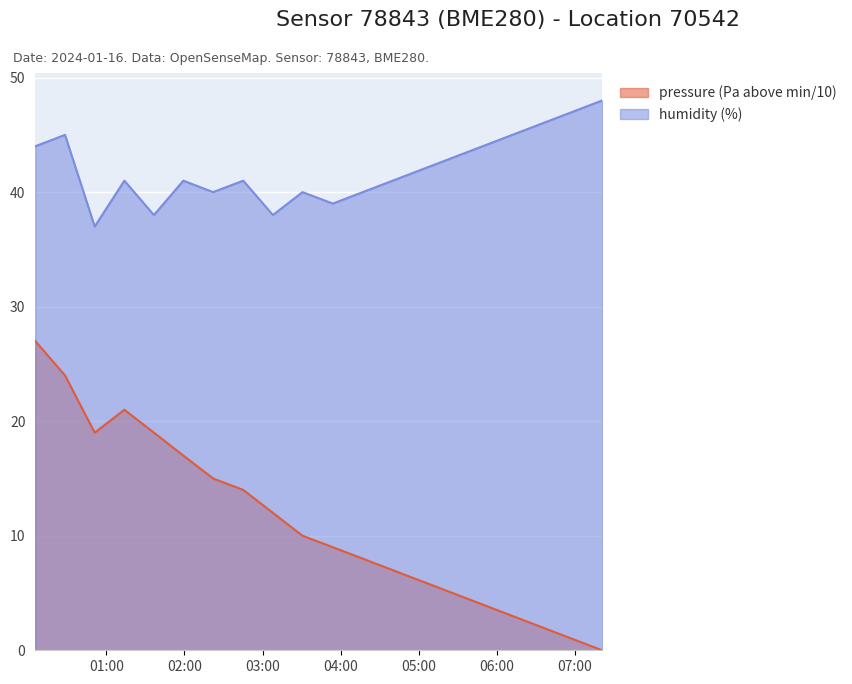

Which has a higher value, 03:31 or 05:49?

03:31